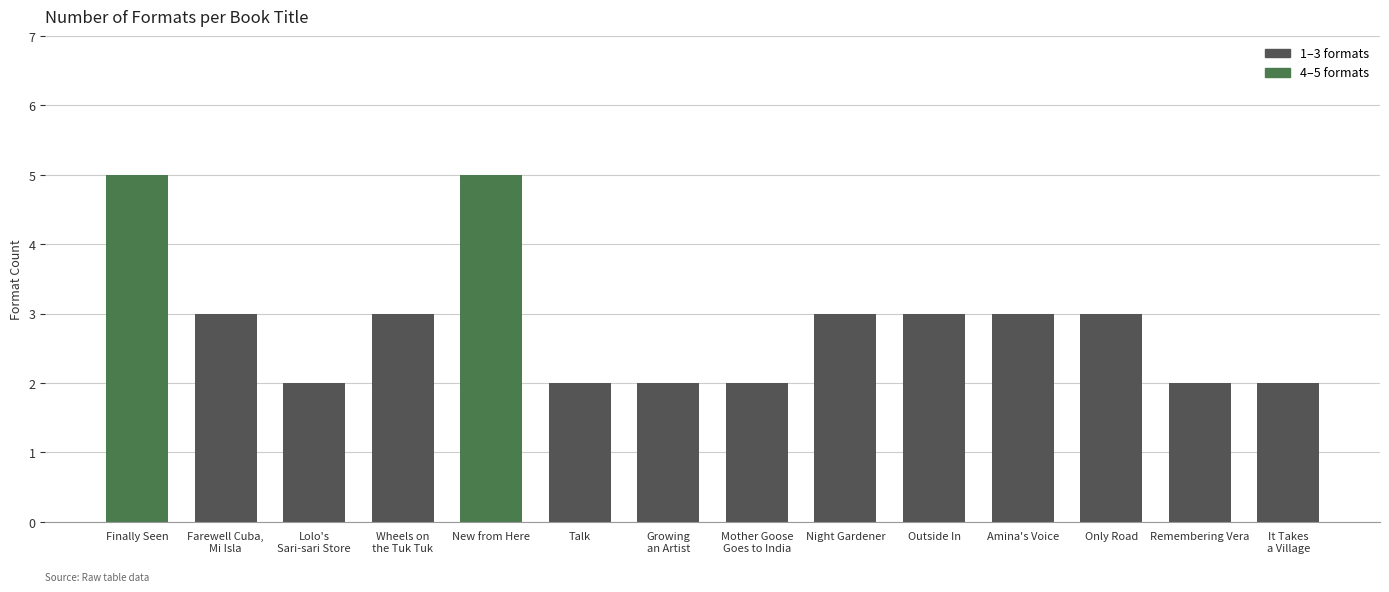

The chart shows a value of 2 at Mother Goose
Goes to India. True or false?

True